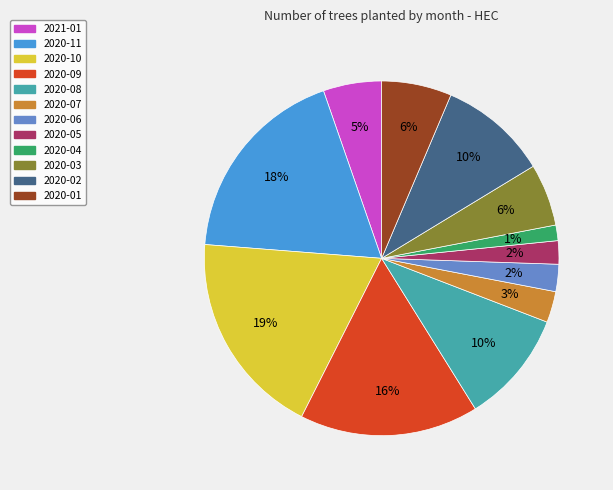

Is there any slice that represents more than half of the pie?

No